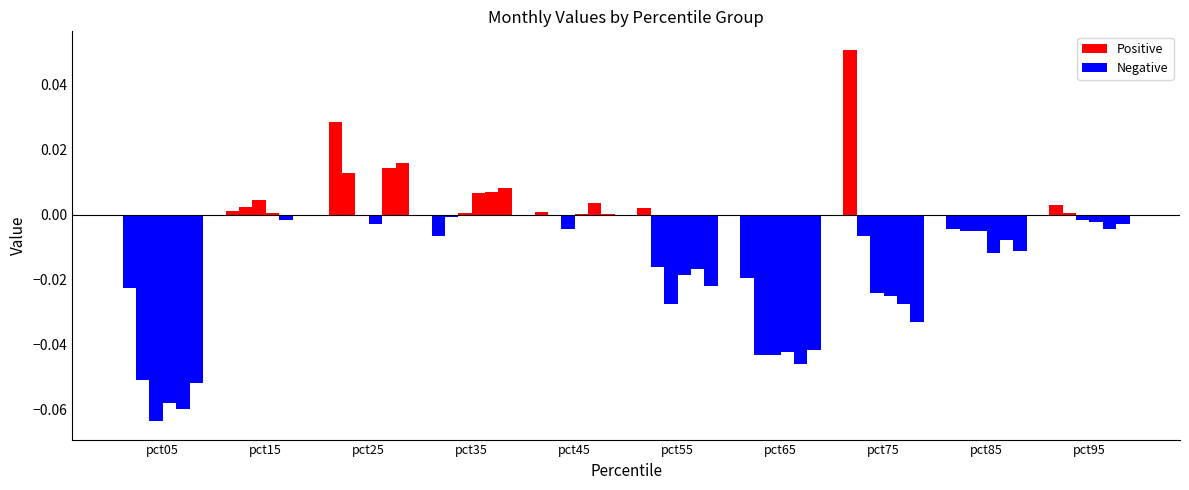

Is the value of Jun at pct65 greater than the value of Mar at pct65?

Yes